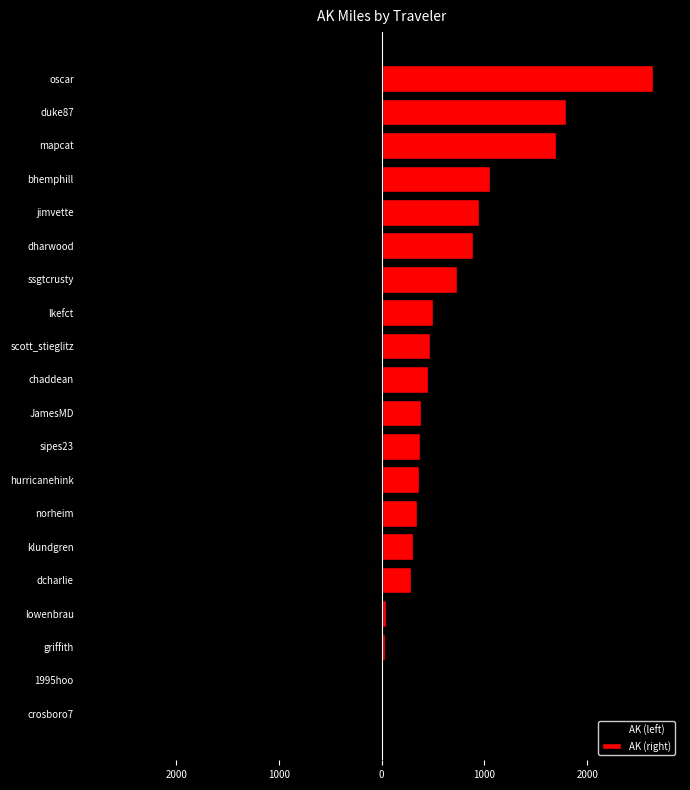

What is the greatest value displayed?

2640.4